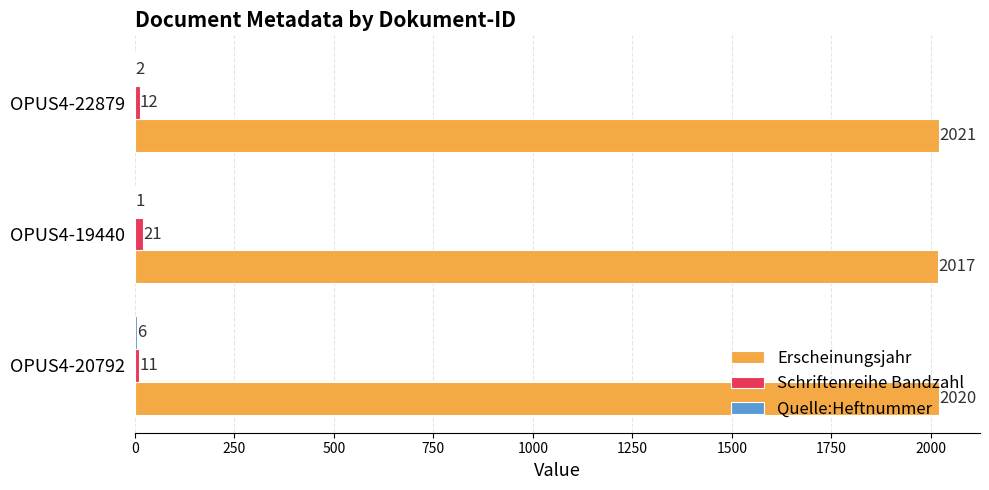

True or false: Erscheinungsjahr has a value of 2017 at OPUS4-19440.

True